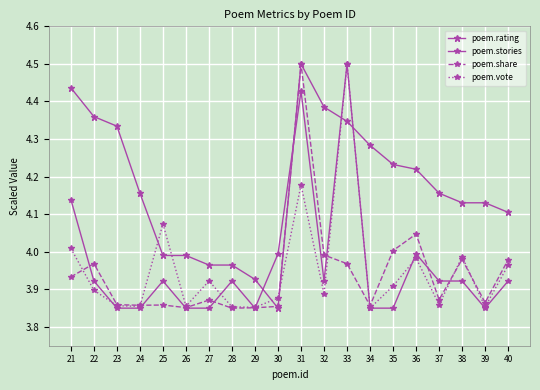

Count the number of categories in the chart.

20